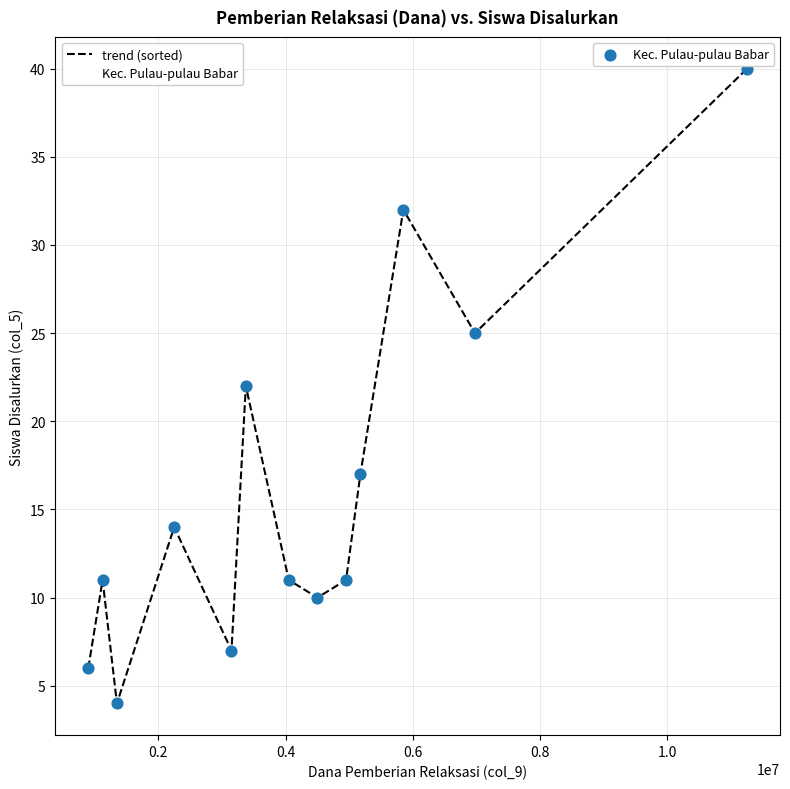

What is the difference between the maximum and minimum values?

36